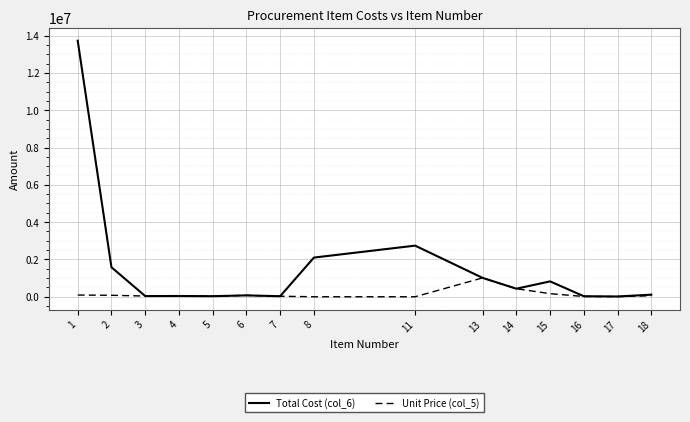

What is the spread (max minus min) of values at 1?

13633500.0